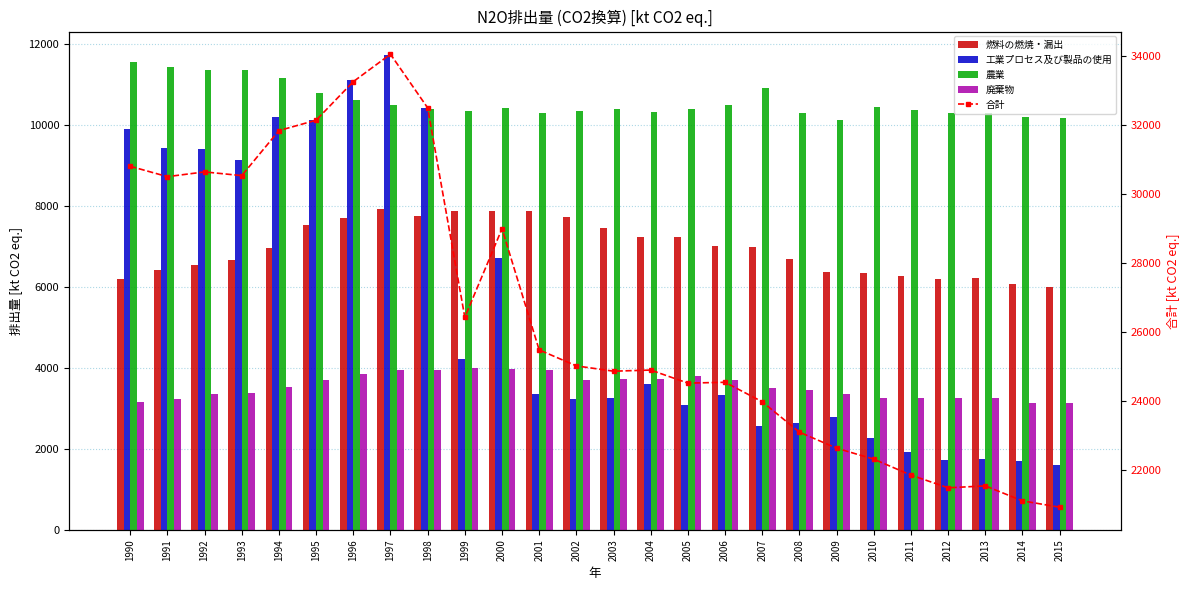

What is the difference between the maximum and minimum values in the 農業 series?

1426.9